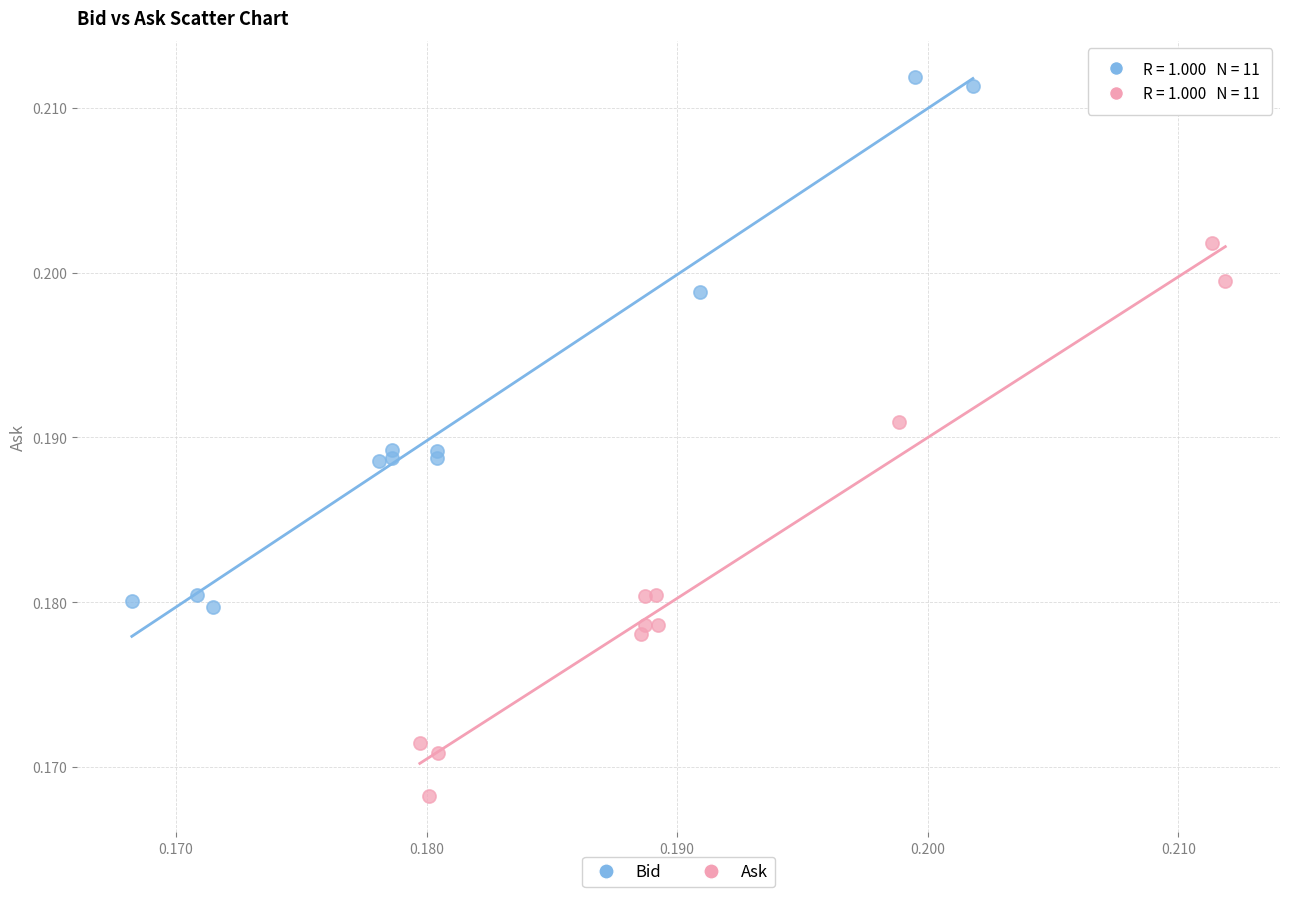

Which series has the largest Y range (max minus min)?

Ask